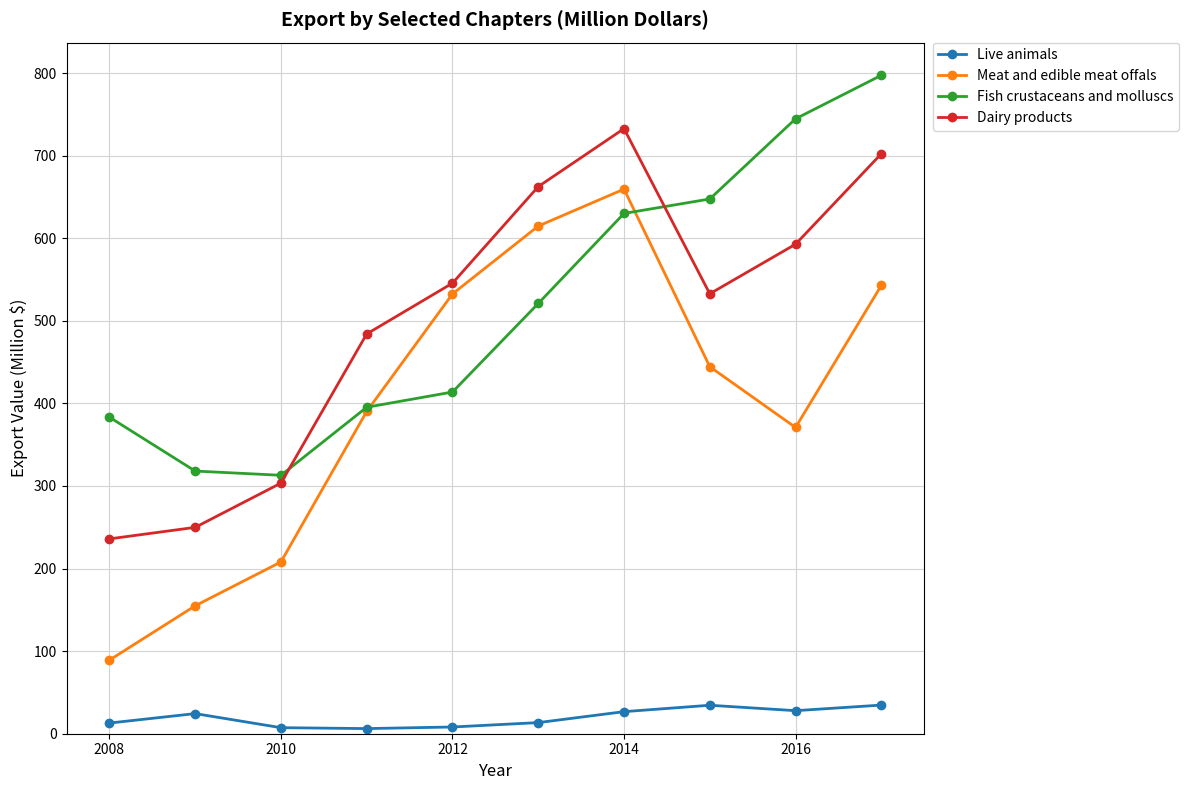

What is the maximum value shown in the chart?

797.3